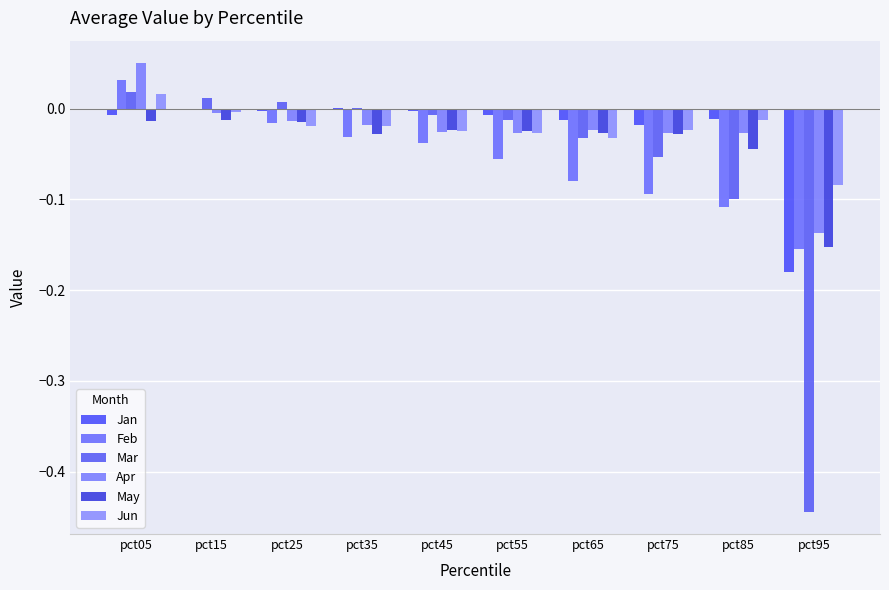

What is the difference between the maximum and second lowest values in the Mar series?

0.1